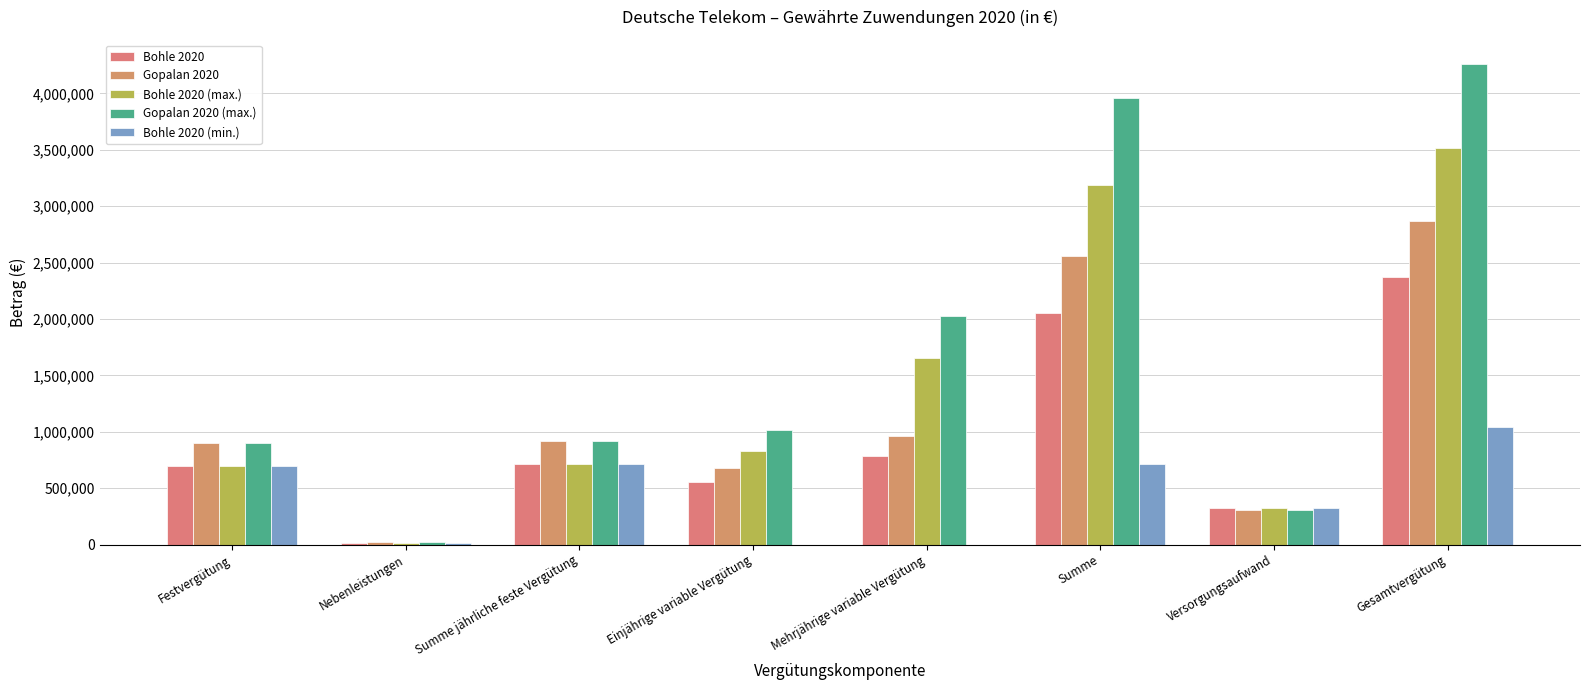

Count the number of data series in this chart.

5